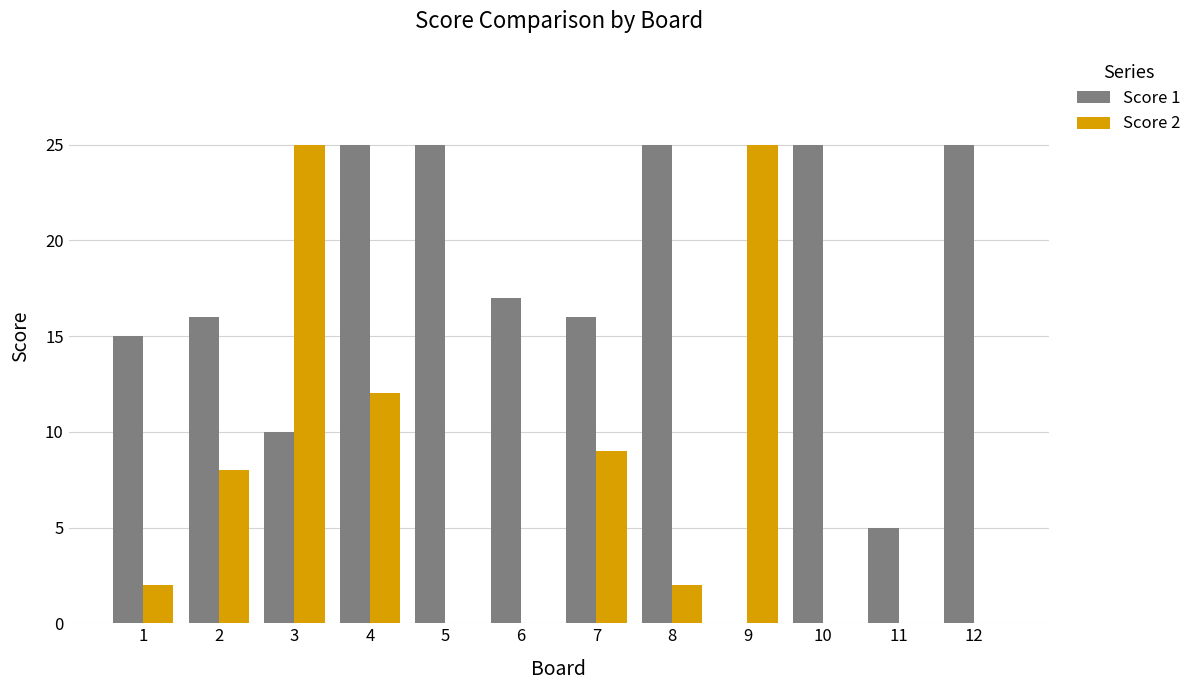

Is the value of Score 1 at 9 greater than the value of Score 2 at 4?

No